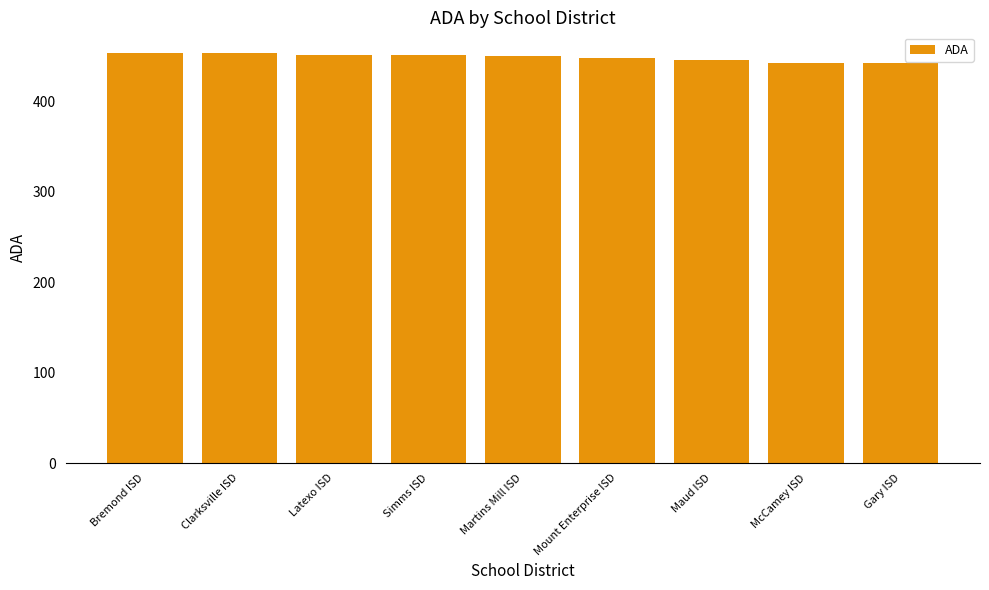

Does the chart contain stacked bars?

No